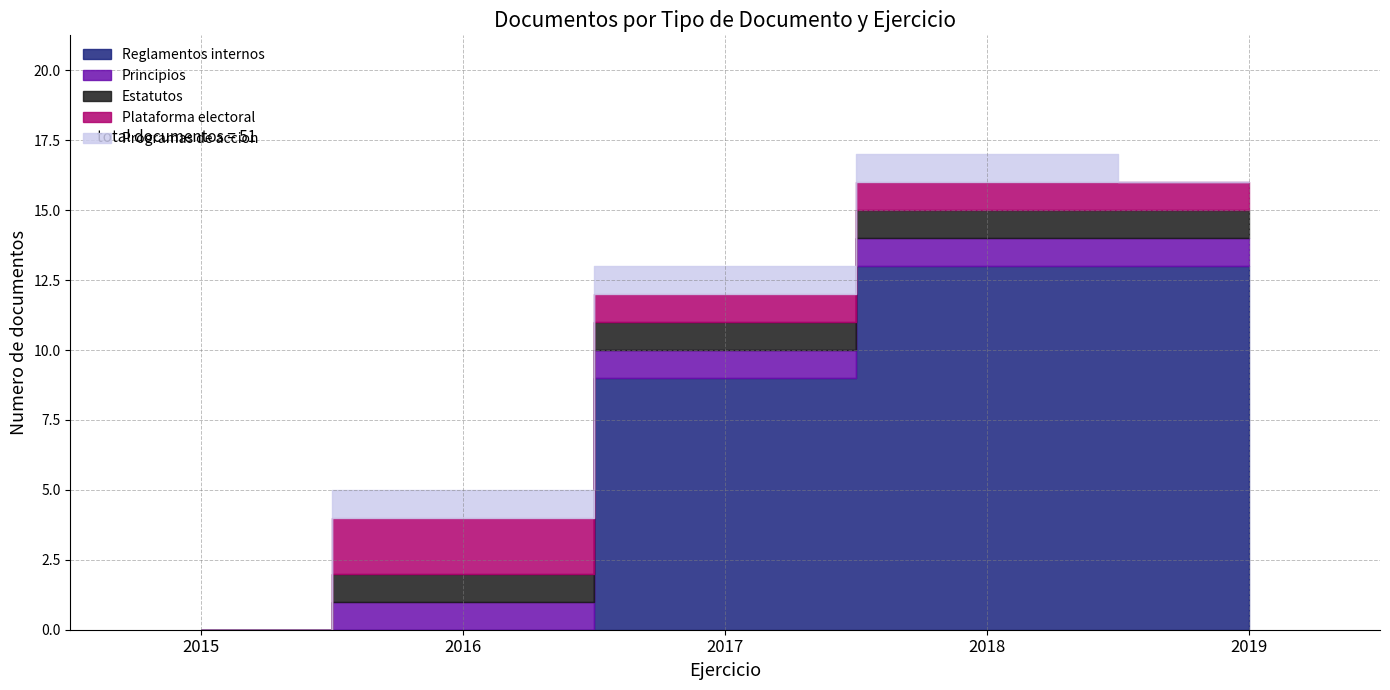

Reading right to left, extract all data points from this chart.

Reglamentos internos: 2019=13	2018=13	2017=9	2016=0	2015=0
Principios: 2019=1	2018=1	2017=1	2016=1	2015=0
Estatutos: 2019=1	2018=1	2017=1	2016=1	2015=0
Plataforma electoral: 2019=1	2018=1	2017=1	2016=2	2015=0
Programas de accion: 2019=0	2018=1	2017=1	2016=1	2015=0